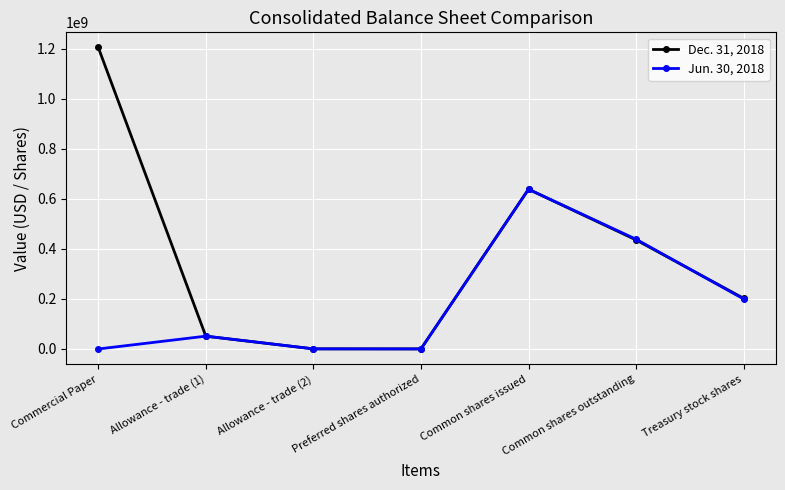

Does the chart display data point markers on the line(s)?

Yes